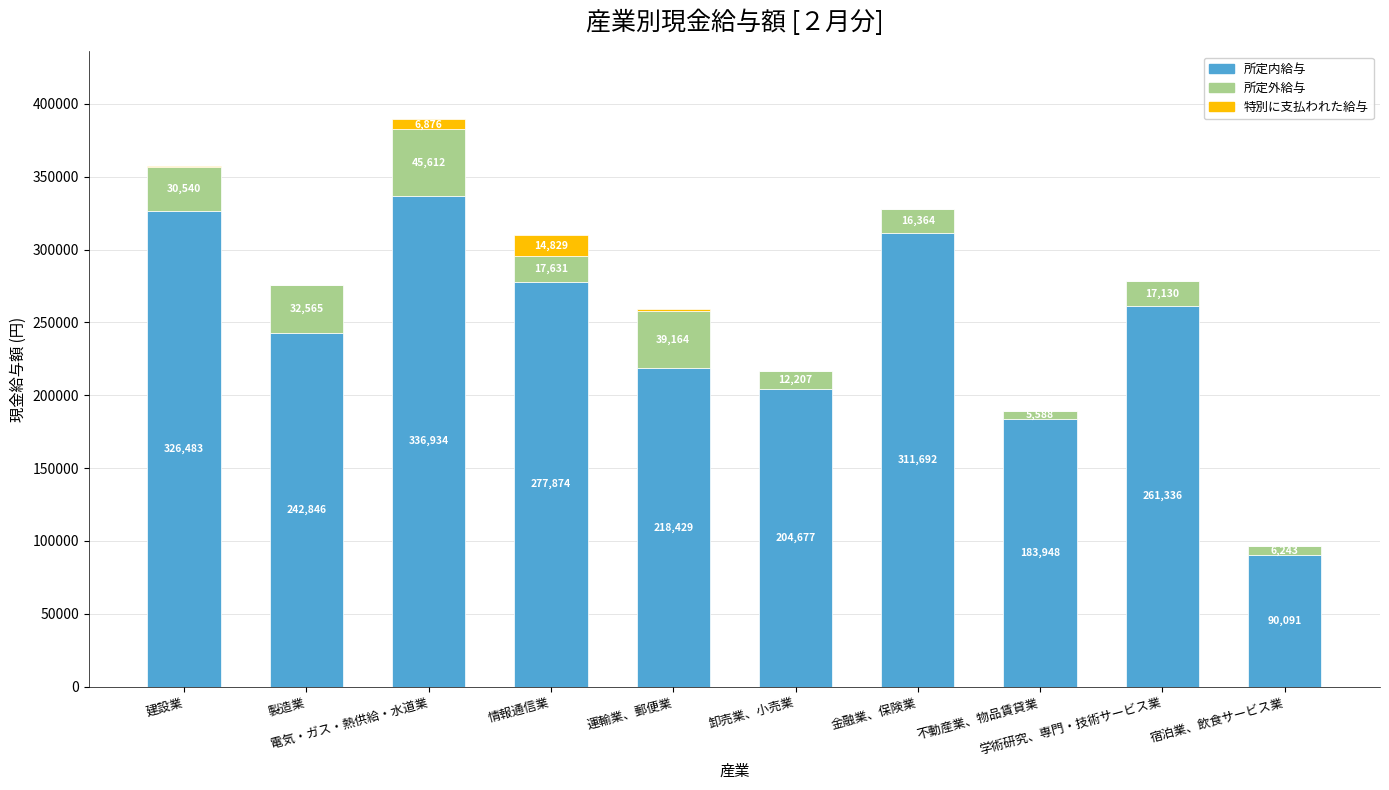

What is the highest value of the 所定内給与 series?

336934